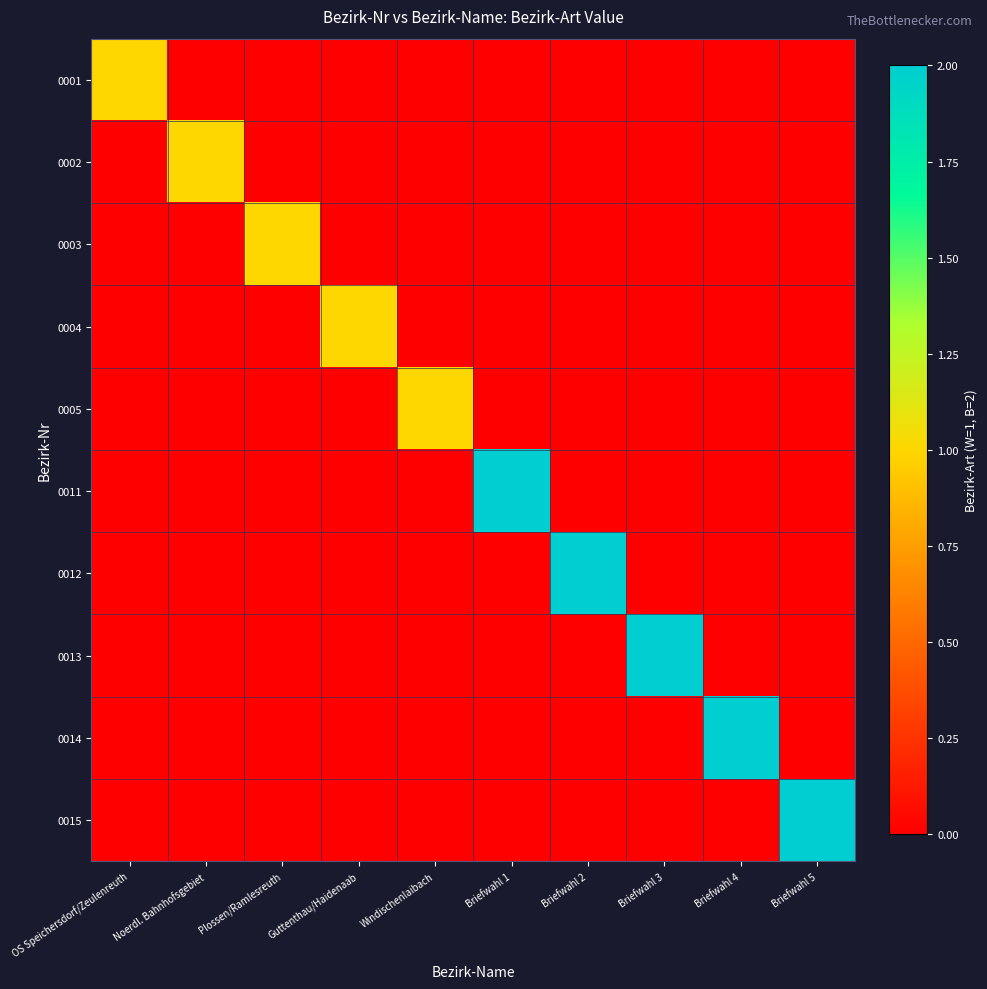

What is the total value across all series at Briefwahl 5?

2